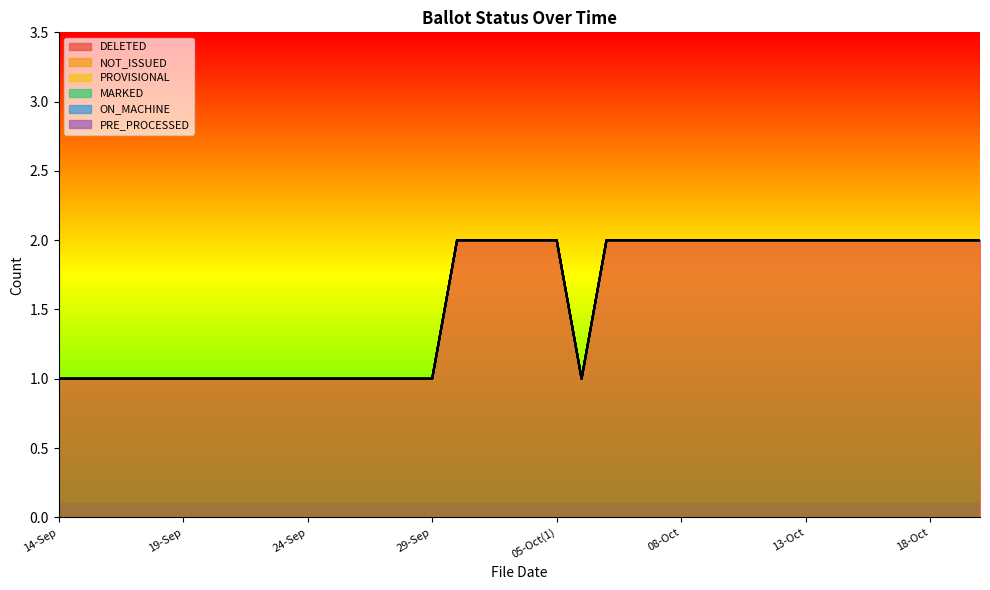

True or false: DELETED and ON_MACHINE cross at least once.

False